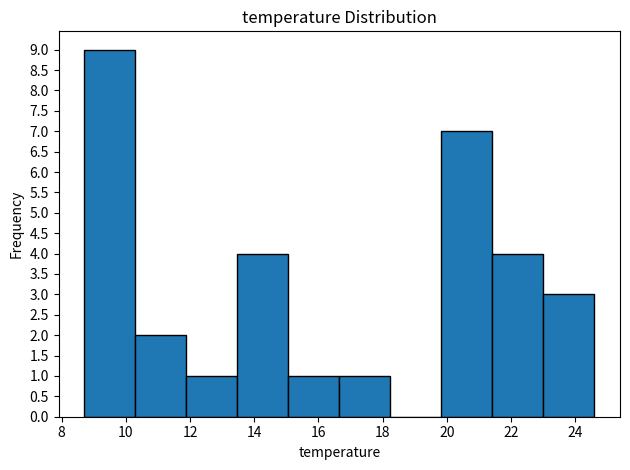

Over which range of the x-axis is the bar tallest?

8.8 to 10.2